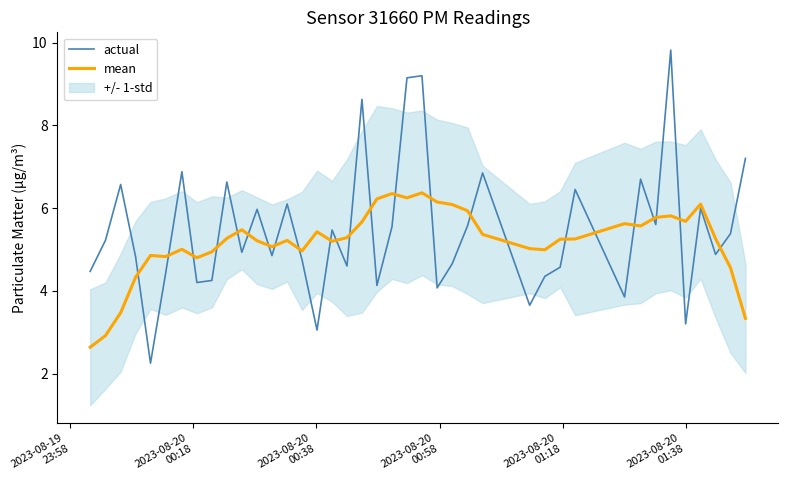

How many intersections are there between mean and actual?

24